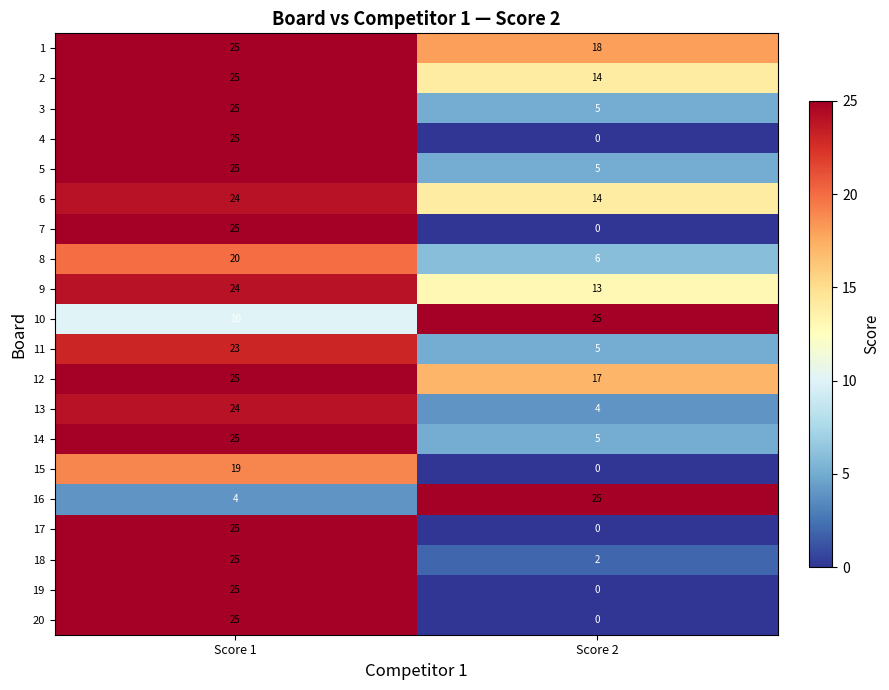

What is the difference between the highest and lowest values at Score 1?

21